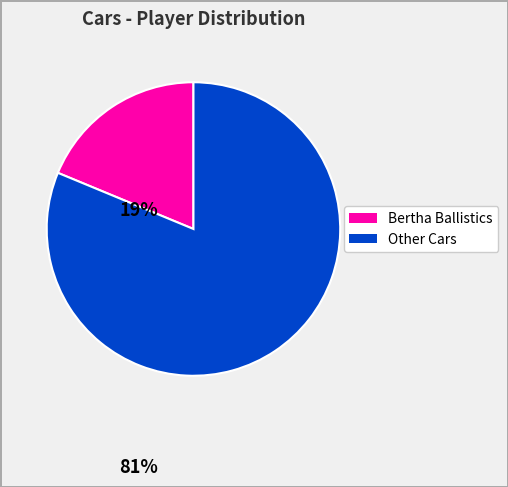

Is there any slice that represents more than half of the pie?

Yes